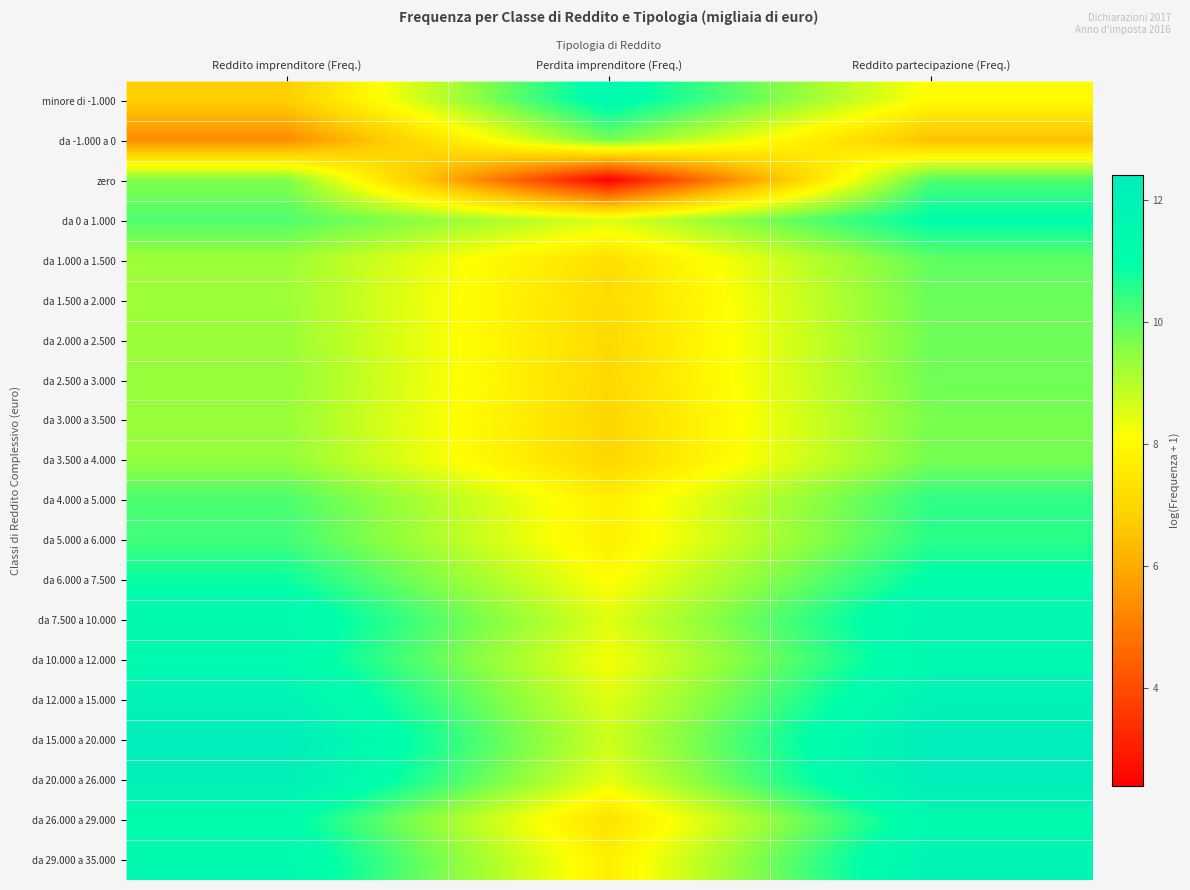

Reading left to right, extract all data points from this chart.

minore di -1.000: Reddito imprenditore (Freq.)=6.8	Perdita imprenditore (Freq.)=11.3	Reddito partecipazione (Freq.)=8.0
da -1.000 a 0: Reddito imprenditore (Freq.)=5.4	Perdita imprenditore (Freq.)=9.7	Reddito partecipazione (Freq.)=6.5
zero: Reddito imprenditore (Freq.)=9.6	Perdita imprenditore (Freq.)=2.4	Reddito partecipazione (Freq.)=10.2
da 0 a 1.000: Reddito imprenditore (Freq.)=10.1	Perdita imprenditore (Freq.)=8.5	Reddito partecipazione (Freq.)=11.0
da 1.000 a 1.500: Reddito imprenditore (Freq.)=9.3	Perdita imprenditore (Freq.)=7.2	Reddito partecipazione (Freq.)=10.0
da 1.500 a 2.000: Reddito imprenditore (Freq.)=9.3	Perdita imprenditore (Freq.)=7.1	Reddito partecipazione (Freq.)=9.9
da 2.000 a 2.500: Reddito imprenditore (Freq.)=9.3	Perdita imprenditore (Freq.)=7.1	Reddito partecipazione (Freq.)=9.8
da 2.500 a 3.000: Reddito imprenditore (Freq.)=9.4	Perdita imprenditore (Freq.)=7.1	Reddito partecipazione (Freq.)=9.8
da 3.000 a 3.500: Reddito imprenditore (Freq.)=9.3	Perdita imprenditore (Freq.)=7.0	Reddito partecipazione (Freq.)=9.7
da 3.500 a 4.000: Reddito imprenditore (Freq.)=9.4	Perdita imprenditore (Freq.)=7.0	Reddito partecipazione (Freq.)=9.7
da 4.000 a 5.000: Reddito imprenditore (Freq.)=10.2	Perdita imprenditore (Freq.)=7.7	Reddito partecipazione (Freq.)=10.5
da 5.000 a 6.000: Reddito imprenditore (Freq.)=10.3	Perdita imprenditore (Freq.)=7.7	Reddito partecipazione (Freq.)=10.5
da 6.000 a 7.500: Reddito imprenditore (Freq.)=10.9	Perdita imprenditore (Freq.)=8.1	Reddito partecipazione (Freq.)=11.1
da 7.500 a 10.000: Reddito imprenditore (Freq.)=11.5	Perdita imprenditore (Freq.)=8.5	Reddito partecipazione (Freq.)=11.7
da 10.000 a 12.000: Reddito imprenditore (Freq.)=11.4	Perdita imprenditore (Freq.)=8.2	Reddito partecipazione (Freq.)=11.5
da 12.000 a 15.000: Reddito imprenditore (Freq.)=11.9	Perdita imprenditore (Freq.)=8.5	Reddito partecipazione (Freq.)=12.0
da 15.000 a 20.000: Reddito imprenditore (Freq.)=12.4	Perdita imprenditore (Freq.)=8.7	Reddito partecipazione (Freq.)=12.4
da 20.000 a 26.000: Reddito imprenditore (Freq.)=12.2	Perdita imprenditore (Freq.)=8.4	Reddito partecipazione (Freq.)=12.4
da 26.000 a 29.000: Reddito imprenditore (Freq.)=11.1	Perdita imprenditore (Freq.)=7.3	Reddito partecipazione (Freq.)=11.4
da 29.000 a 35.000: Reddito imprenditore (Freq.)=11.5	Perdita imprenditore (Freq.)=7.7	Reddito partecipazione (Freq.)=11.9